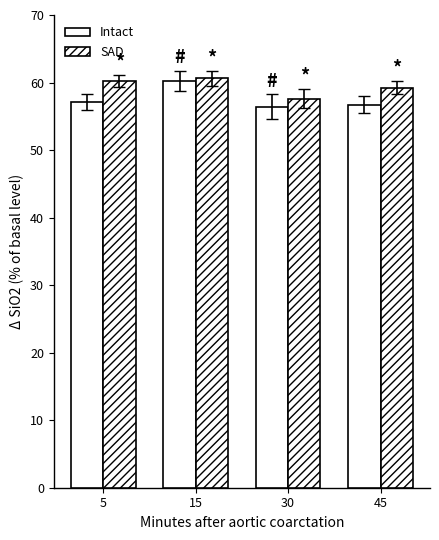

At how many categories does at least one series exceed 56?

4